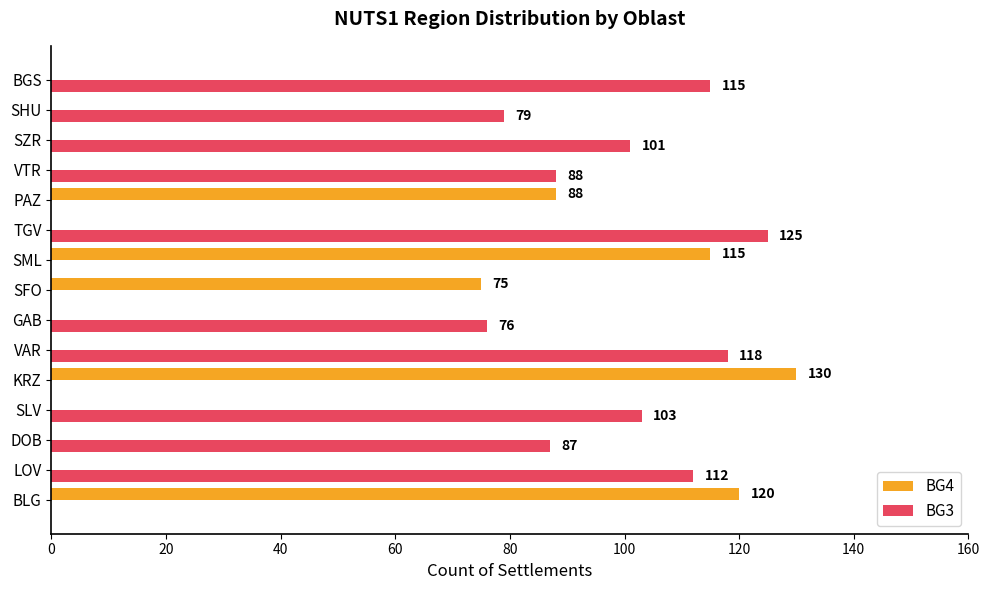

Where is BG4 nearest to the value 65?

SFO